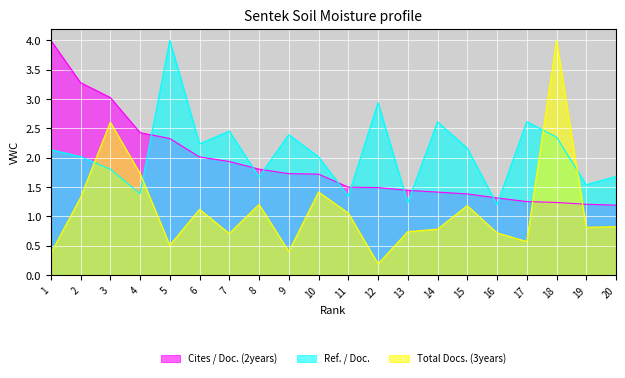

At which category does the chart reach its minimum across all series?

12